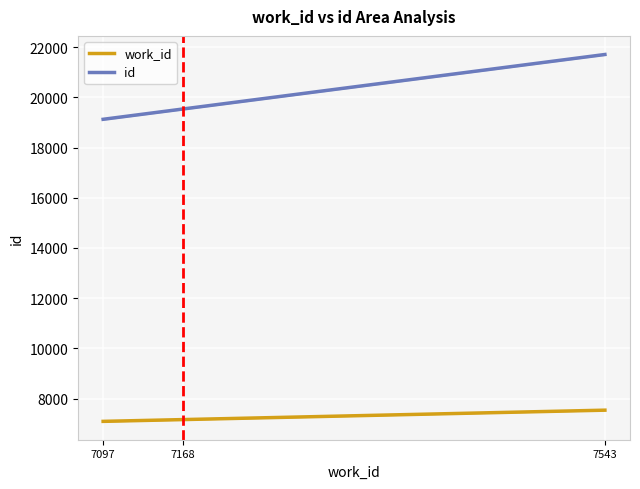

True or false: work_id has a value of 2132 at 7168.

False